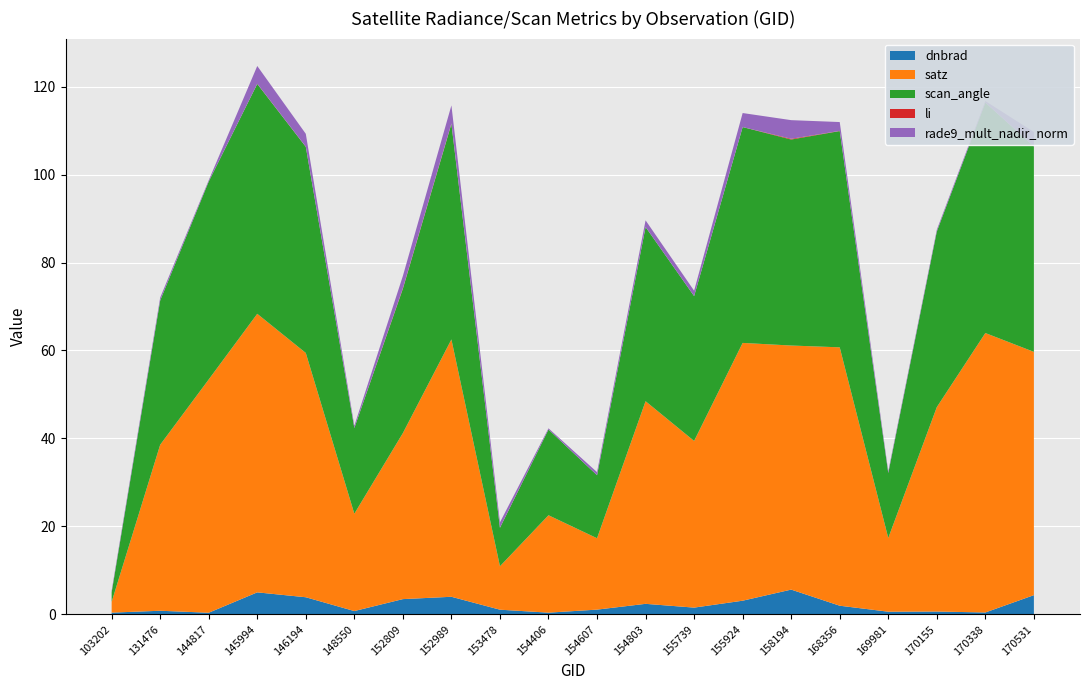

Reading left to right, extract all data points from this chart.

dnbrad: 103202=0.4	131476=0.8	144817=0.4	145994=5.0	146194=3.9	148550=0.7	152809=3.5	152989=4.0	153478=1.0	154406=0.4	154607=1.1	154803=2.4	155739=1.5	155924=3.1	158194=5.6	168356=2.0	169981=0.6	170155=0.6	170338=0.4	170531=4.4
satz: 103202=2.4	131476=37.7	144817=53.0	145994=63.3	146194=55.6	148550=22.1	152809=37.8	152989=58.5	153478=9.9	154406=22.2	154607=16.2	154803=46.1	155739=37.9	155924=58.6	158194=55.5	168356=58.8	169981=16.8	170155=46.5	170338=63.5	170531=55.3
scan_angle: 103202=2.2	131476=32.8	144817=45.0	145994=52.3	146194=46.9	148550=19.5	152809=32.8	152989=49.0	153478=8.7	154406=19.5	154607=14.3	154803=39.6	155739=32.9	155924=49.1	158194=46.8	168356=49.2	169981=14.8	170155=39.9	170338=52.4	170531=46.7
li: 103202=0.0	131476=0.0	144817=0.0	145994=0.0	146194=0.0	148550=0.0	152809=0.1	152989=0.1	153478=0.0	154406=0.0	154607=0.0	154803=0.0	155739=0.0	155924=0.0	158194=0.2	168356=0.0	169981=0.0	170155=0.0	170338=0.0	170531=0.0
rade9_mult_nadir_norm: 103202=0.4	131476=0.7	144817=0.3	145994=4.0	146194=2.9	148550=0.5	152809=2.8	152989=4.1	153478=1.2	154406=0.3	154607=0.7	154803=1.5	155739=1.2	155924=3.2	158194=4.2	168356=2.0	169981=0.4	170155=0.4	170338=0.3	170531=3.3